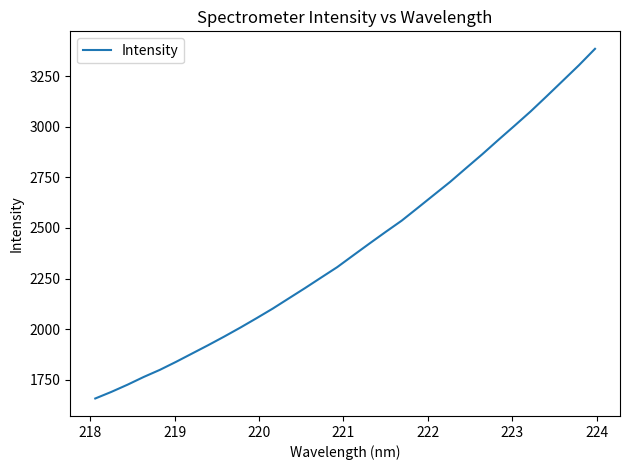

What is the sum of all values?

76856.0